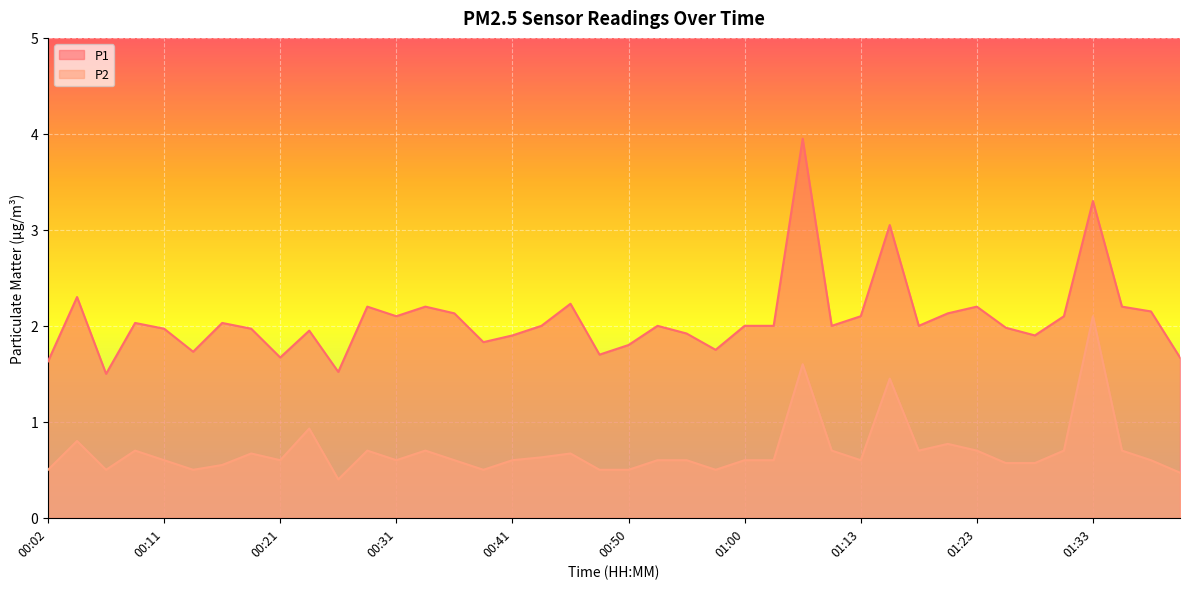

What is the average value of the P2 series?

0.7